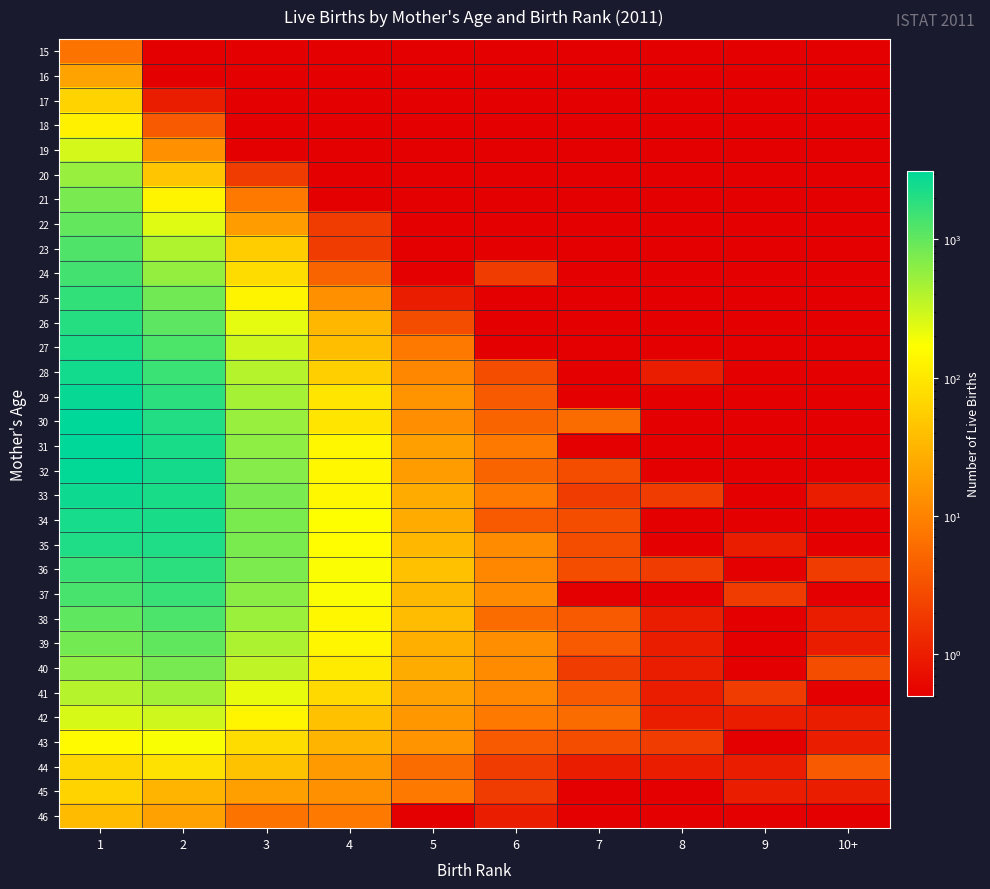

Count the number of categories in the chart.

10